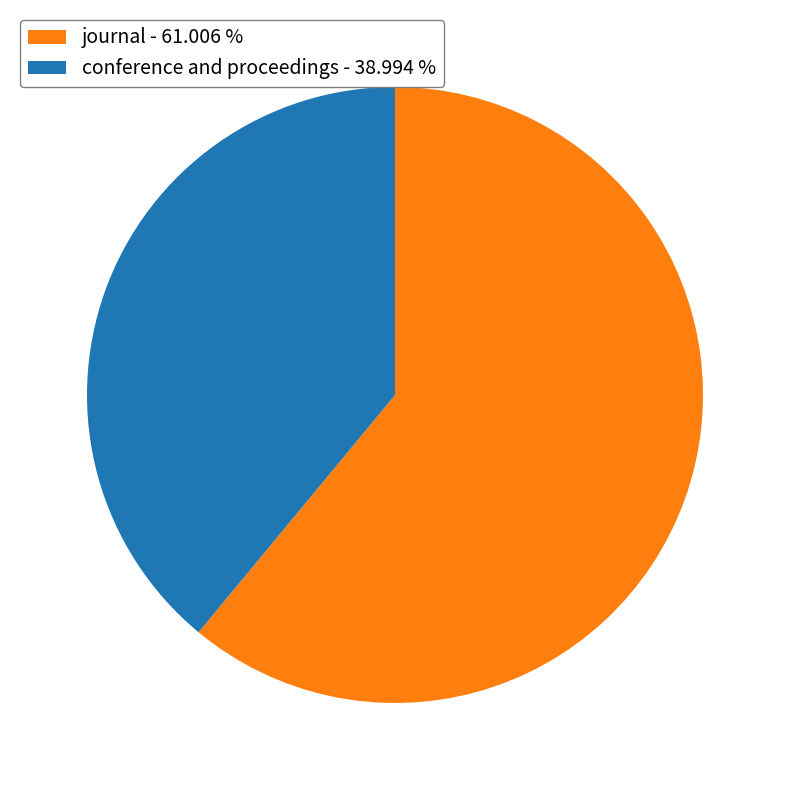

Between conference and proceedings and journal, which is larger?

journal